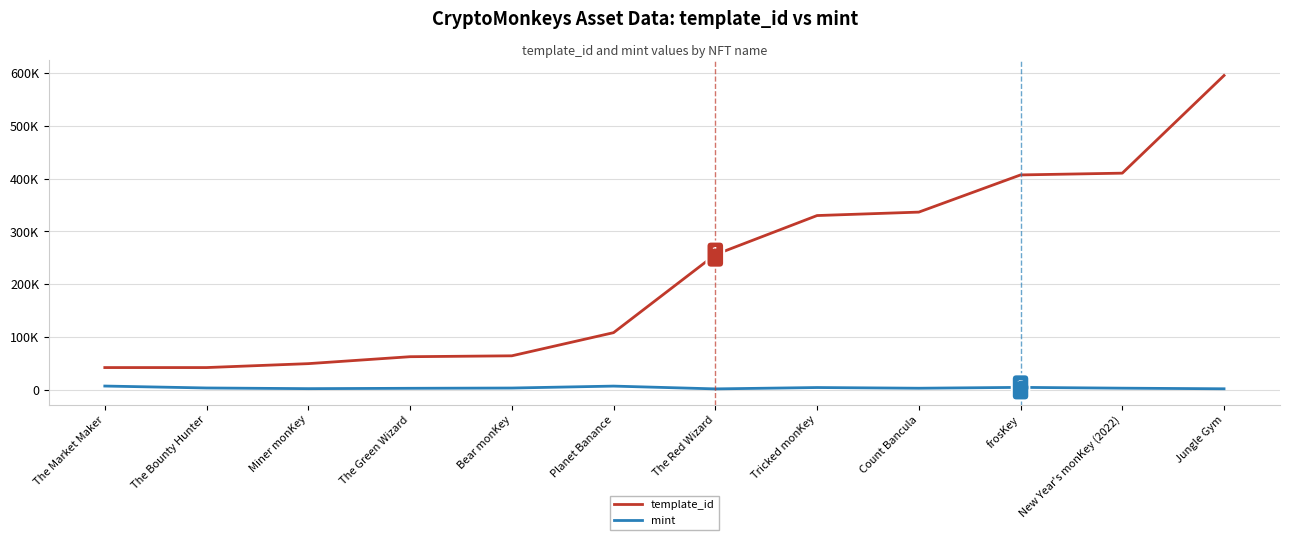

True or false: mint and template_id cross at least once.

False